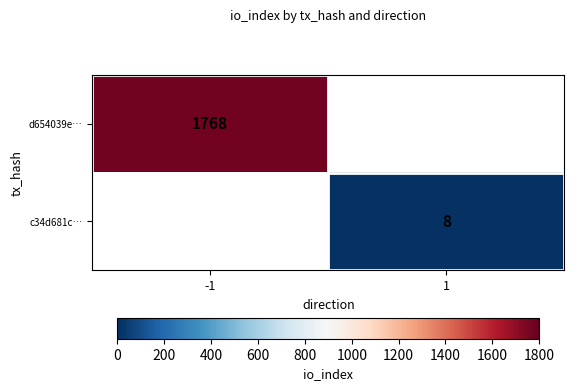

Is the value of d654039e… at -1 greater than the value of c34d681c… at 1?

Yes